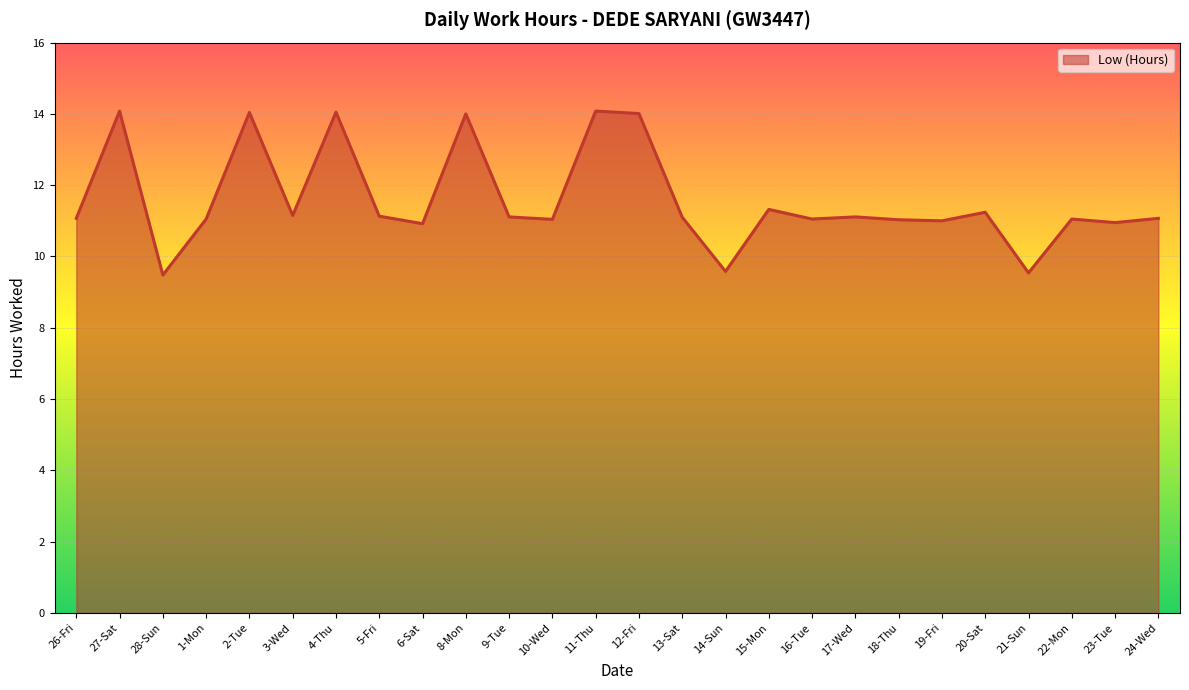

Is it true that the value at 6-Sat is 15.4?

False